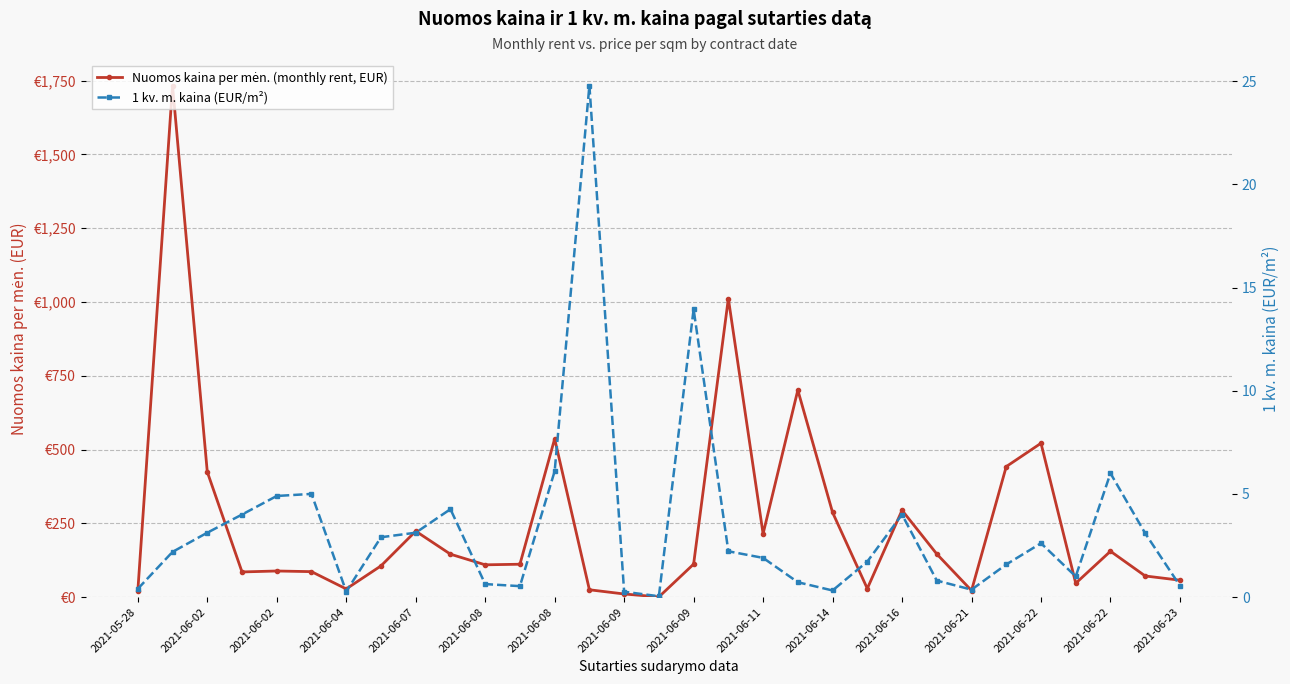

True or false: Nuomos kaina per mėn. (monthly rent, EUR) and 1 kv. m. kaina (EUR/m²) intersect in this chart.

False